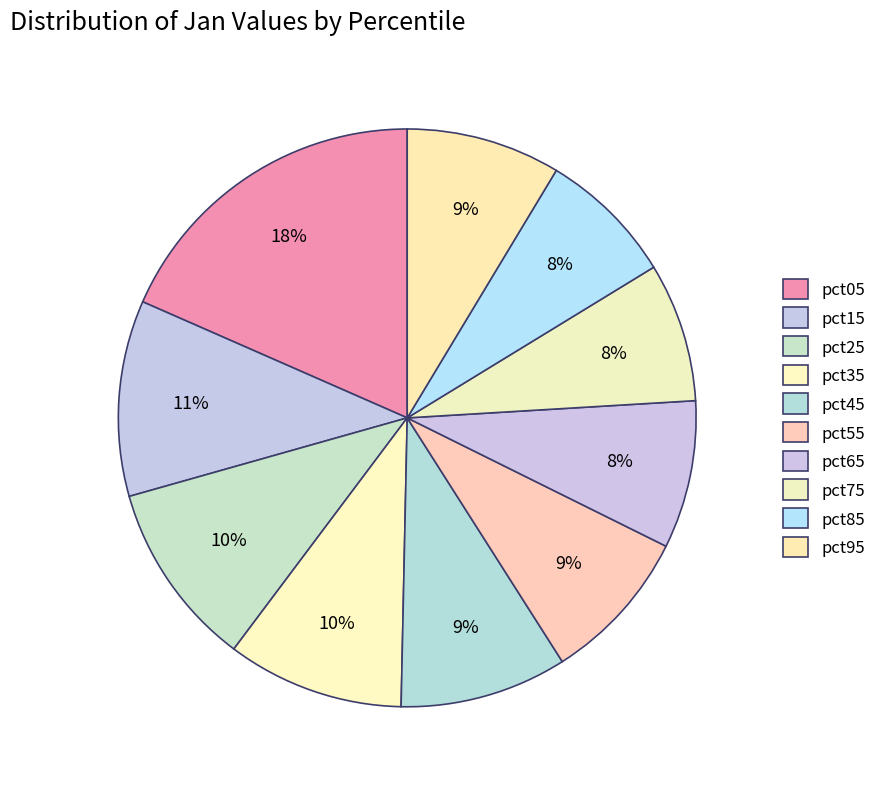

Combined, what portion of the pie is pct75 and pct15?

18.7%